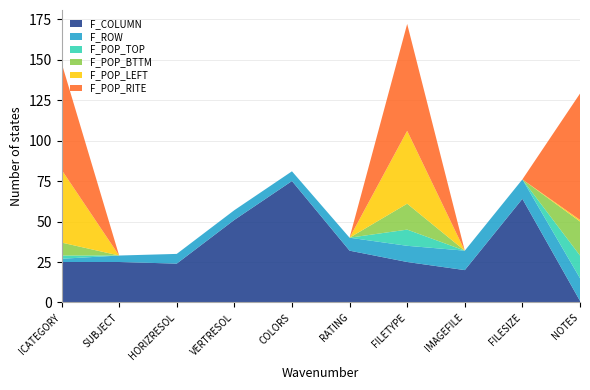

Reading left to right, extract all data points from this chart.

F_COLUMN: ICATEGORY=25	SUBJECT=25	HORIZRESOL=24	VERTRESOL=51	COLORS=75	RATING=32	FILETYPE=25	IMAGEFILE=20	FILESIZE=64	NOTES=1
F_ROW: ICATEGORY=2	SUBJECT=4	HORIZRESOL=6	VERTRESOL=6	COLORS=6	RATING=8	FILETYPE=10	IMAGEFILE=12	FILESIZE=12	NOTES=14
F_POP_TOP: ICATEGORY=2	SUBJECT=0	HORIZRESOL=0	VERTRESOL=0	COLORS=0	RATING=0	FILETYPE=10	IMAGEFILE=0	FILESIZE=0	NOTES=14
F_POP_BTTM: ICATEGORY=8	SUBJECT=0	HORIZRESOL=0	VERTRESOL=0	COLORS=0	RATING=0	FILETYPE=16	IMAGEFILE=0	FILESIZE=0	NOTES=21
F_POP_LEFT: ICATEGORY=45	SUBJECT=0	HORIZRESOL=0	VERTRESOL=0	COLORS=0	RATING=0	FILETYPE=45	IMAGEFILE=0	FILESIZE=0	NOTES=1
F_POP_RITE: ICATEGORY=66	SUBJECT=0	HORIZRESOL=0	VERTRESOL=0	COLORS=0	RATING=0	FILETYPE=66	IMAGEFILE=0	FILESIZE=0	NOTES=78